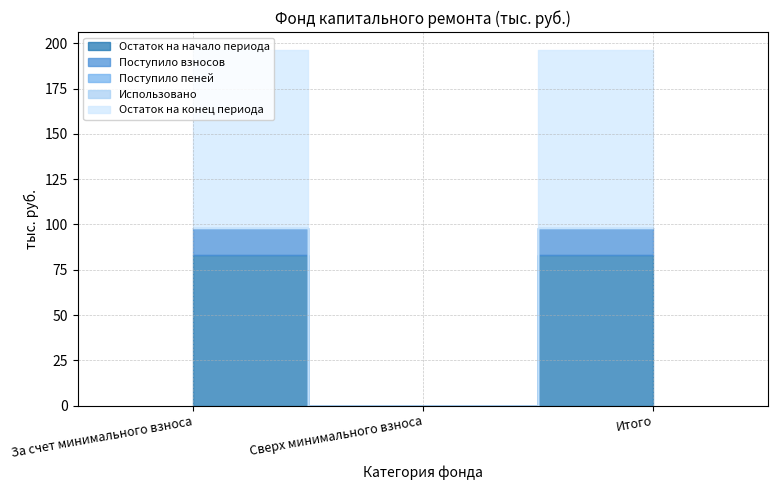

Between Итого and За счет минимального взноса, which is larger?

Итого